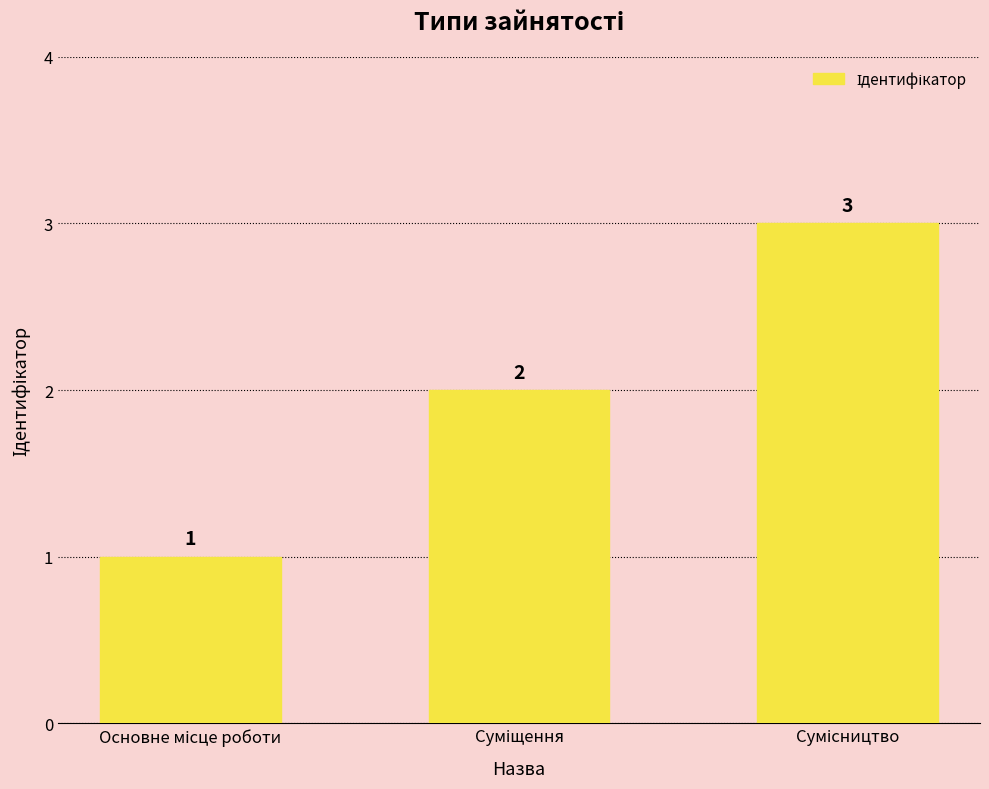

How many values are between 1 and 3?

3